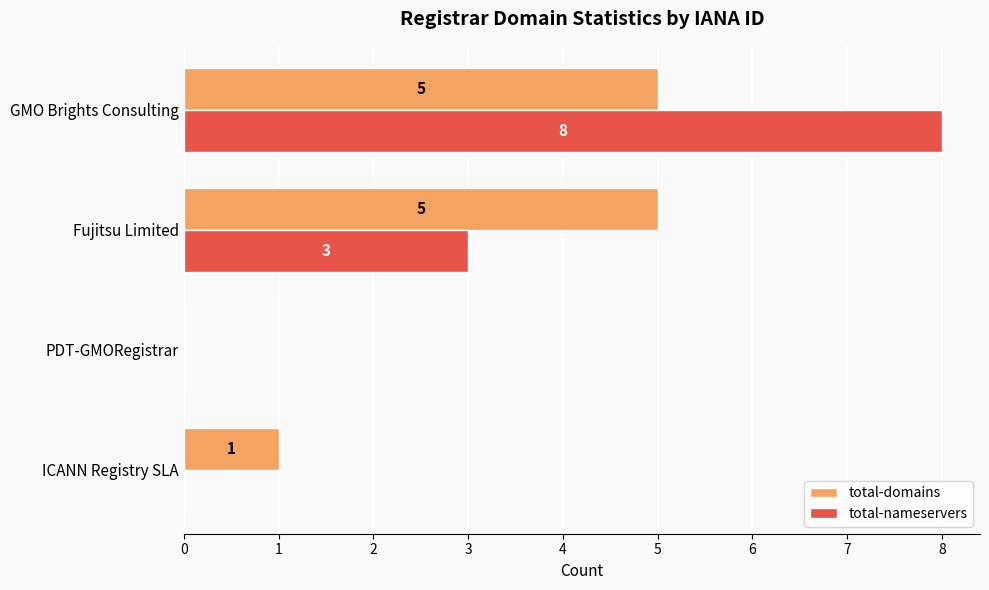

What is the maximum value shown in the chart?

8